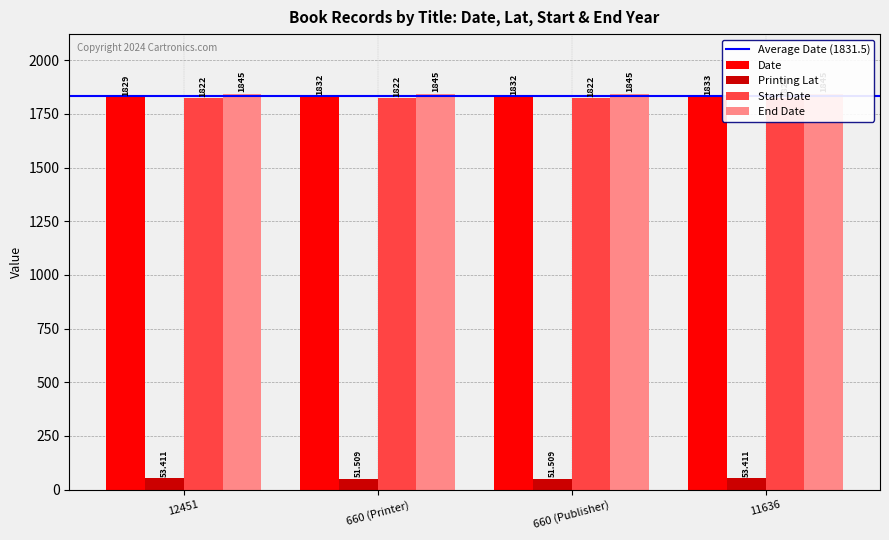

What are all the series names shown in the legend?

Date, Printing Lat